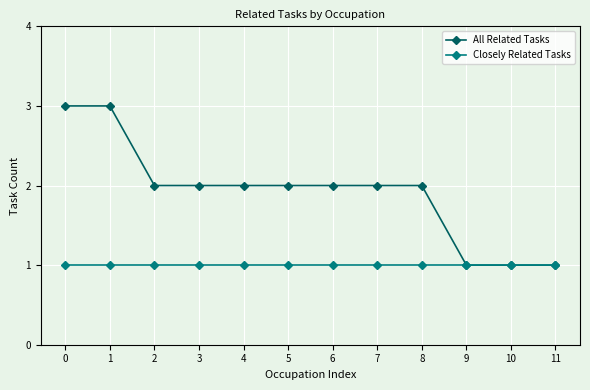

Reading left to right, transcribe all the data shown in this chart.

All Related Tasks: 3	3	2	2	2	2	2	2	2	1	1	1
Closely Related Tasks: 1	1	1	1	1	1	1	1	1	1	1	1